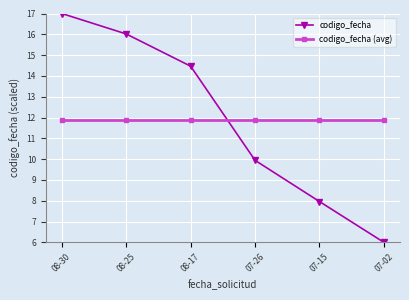

What is the difference between the highest and lowest values at 08-17?

2.6